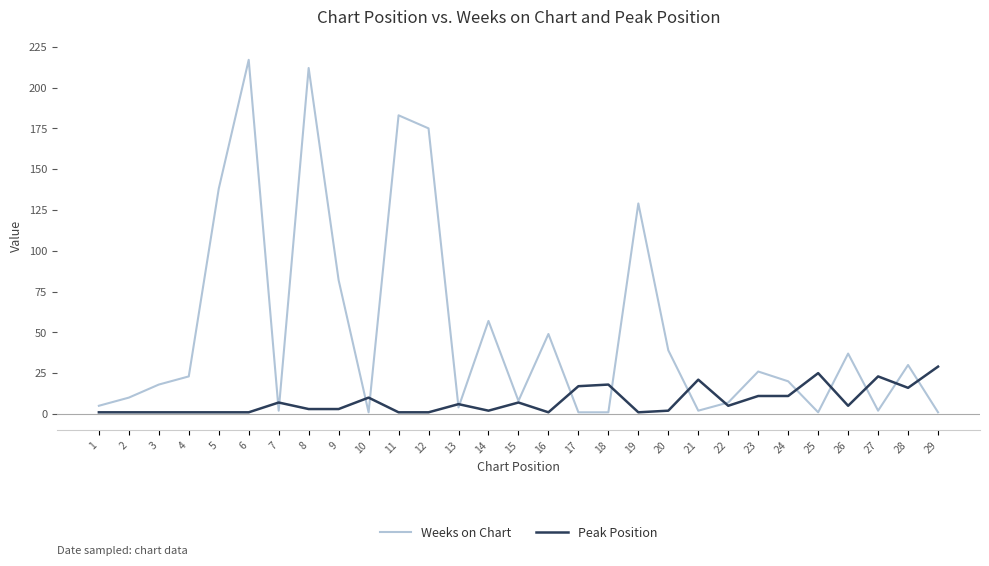

At how many categories does at least one series exceed 75?

7